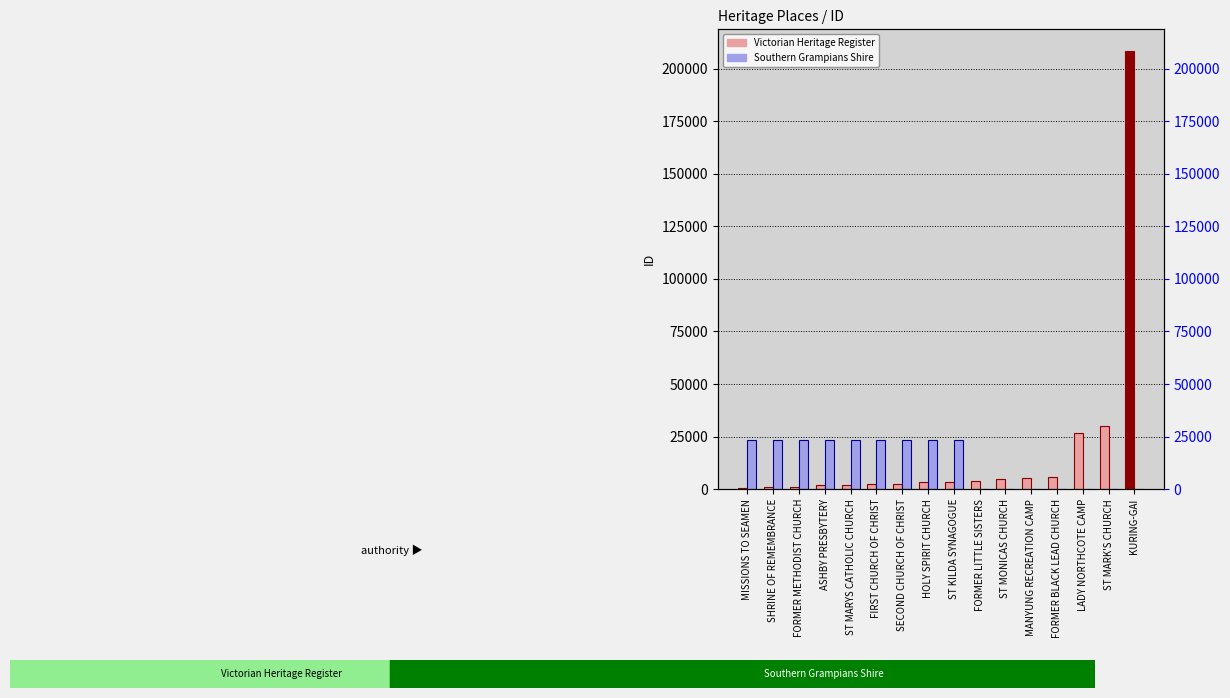

What position from the right is ASHBY PRESBYTERY?

13